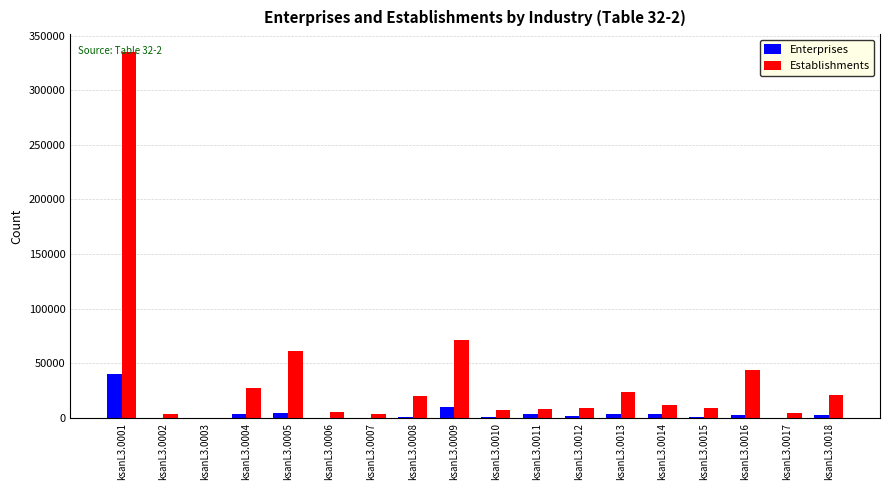

Which series has the widest spread of values?

Establishments